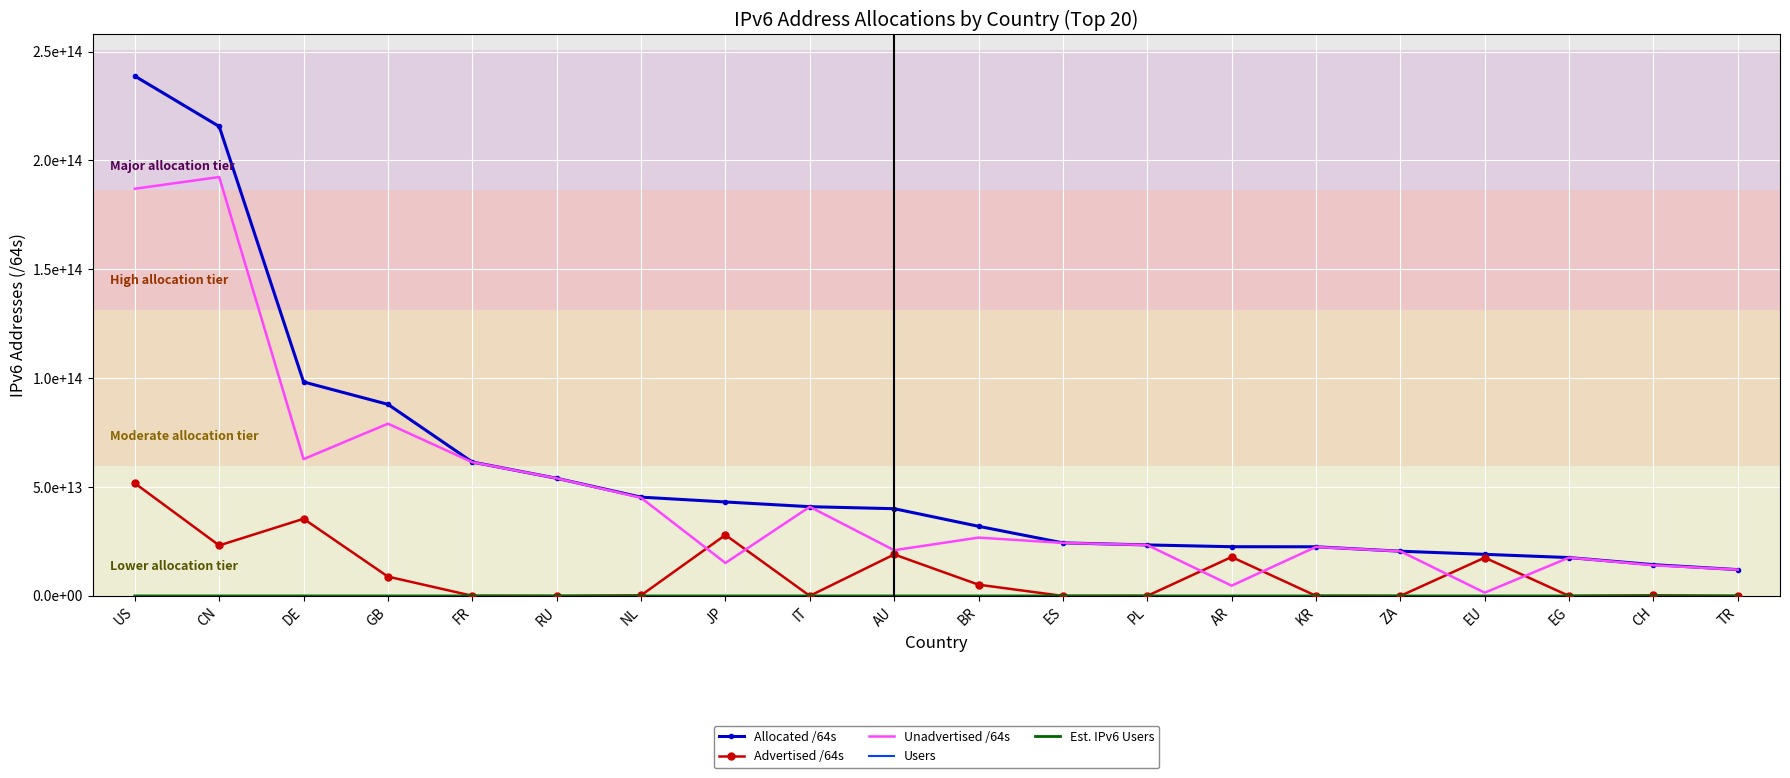

At which label does Advertised /64s reach its peak?

US